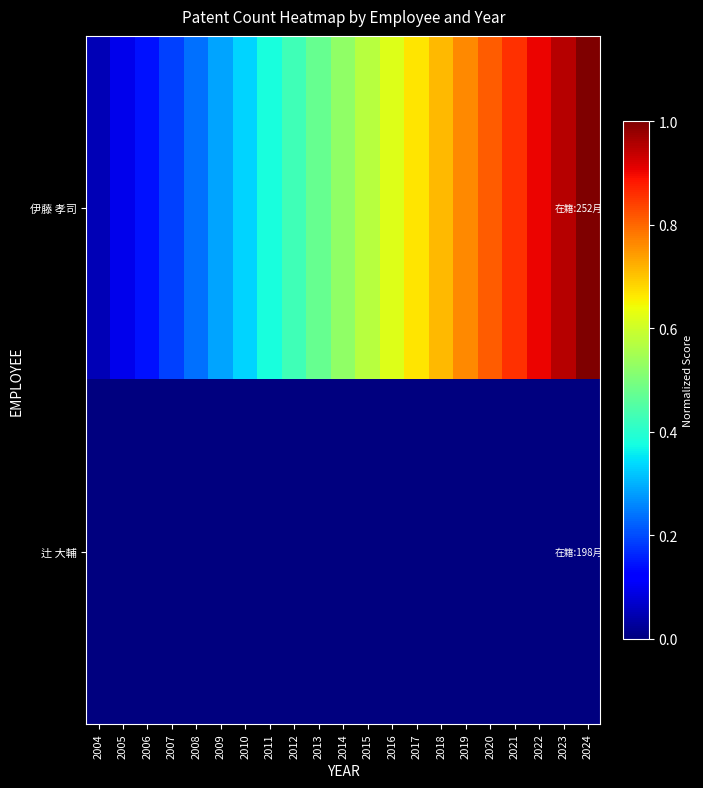

Which series has the widest spread of values?

伊藤 孝司